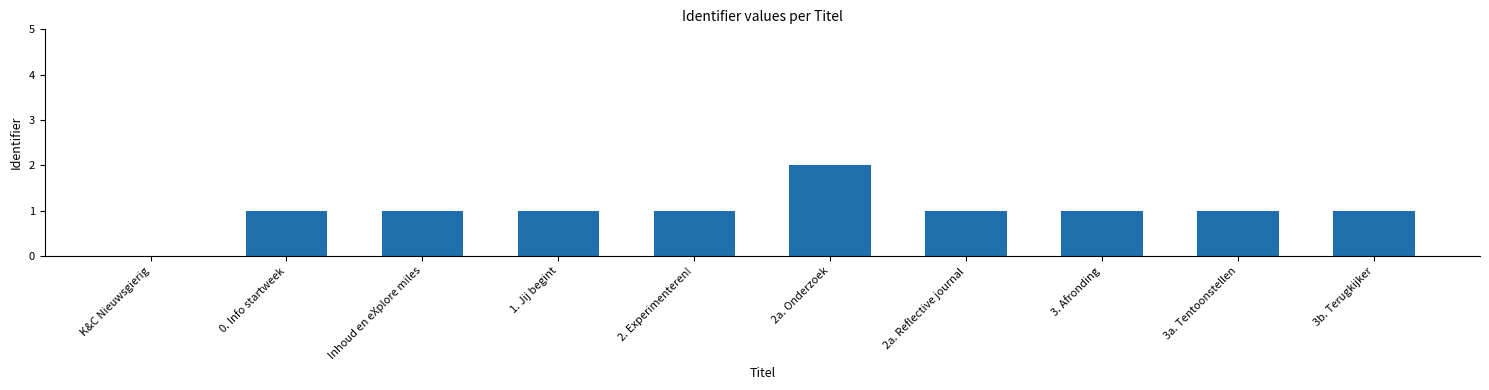

Are the bars horizontal?

No